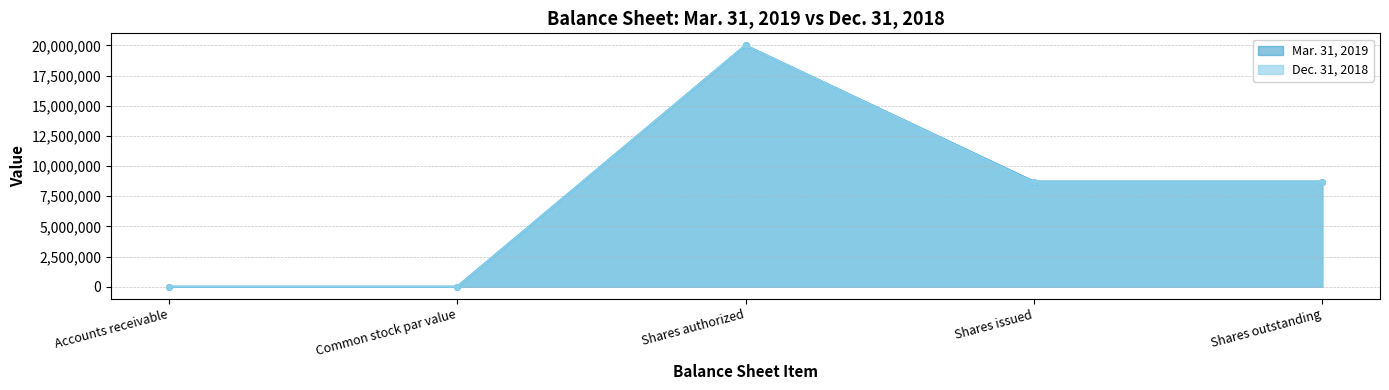

How many lines are shown in the chart?

2